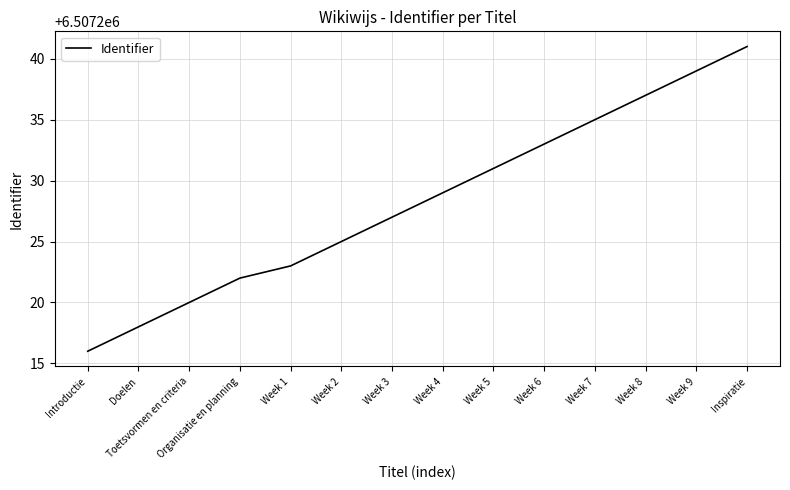

What is the difference between the second highest and minimum values?

23